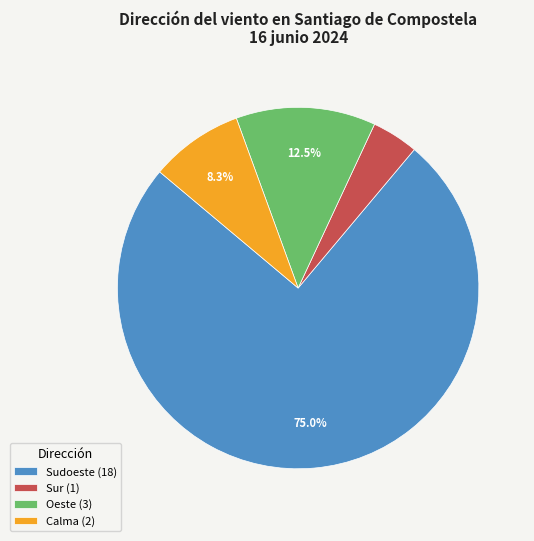

To the nearest percent, what is the combined percentage of Oeste and Calma?

21%